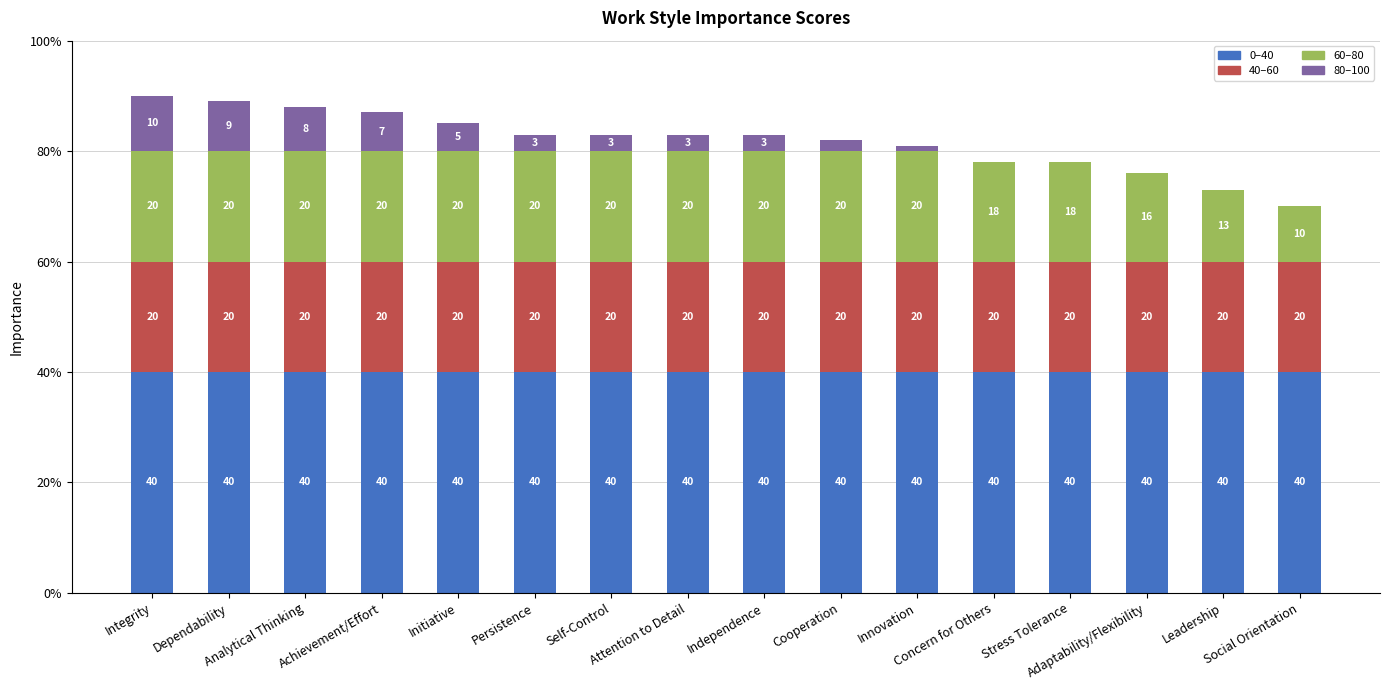

Are the bars horizontal?

No